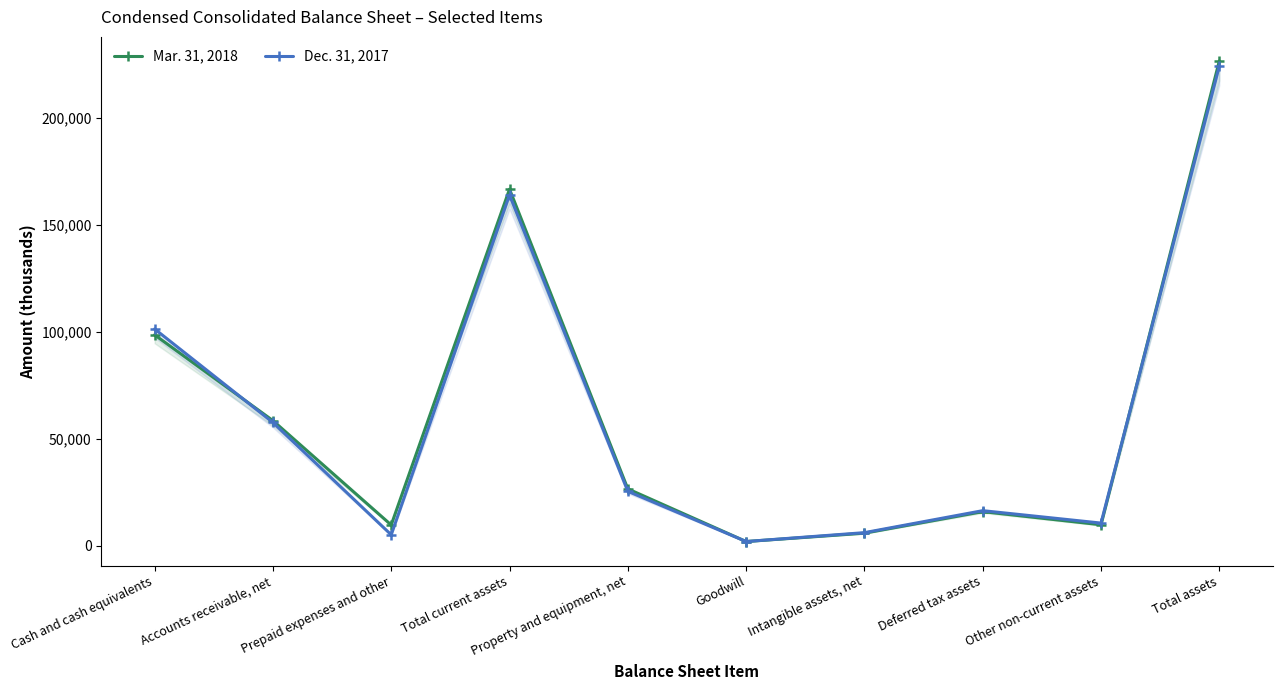

What is the label of the 2nd point from the left?

Accounts receivable, net